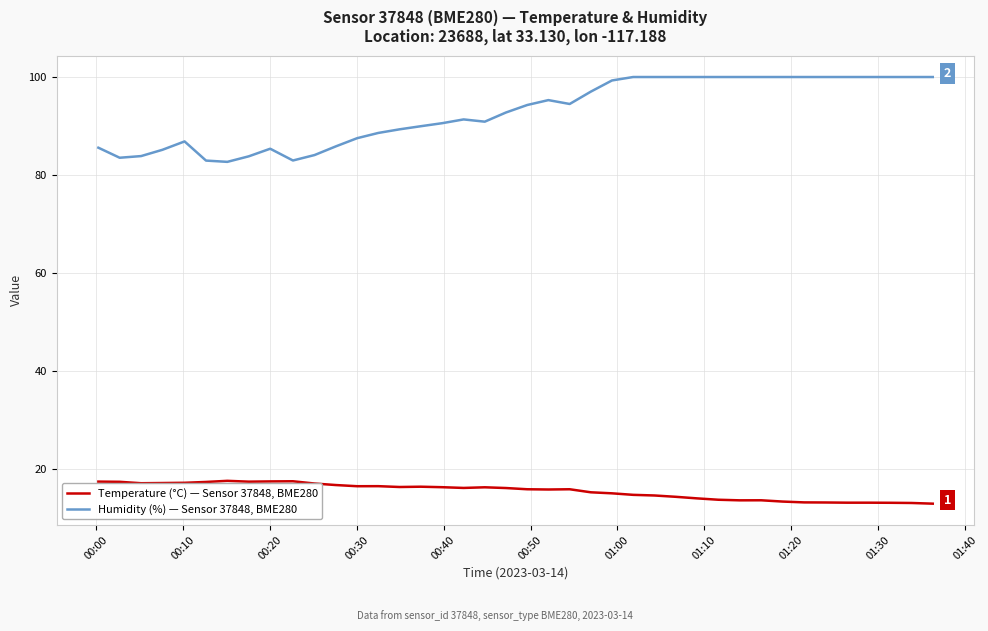

At how many categories does at least one series exceed 98?

16